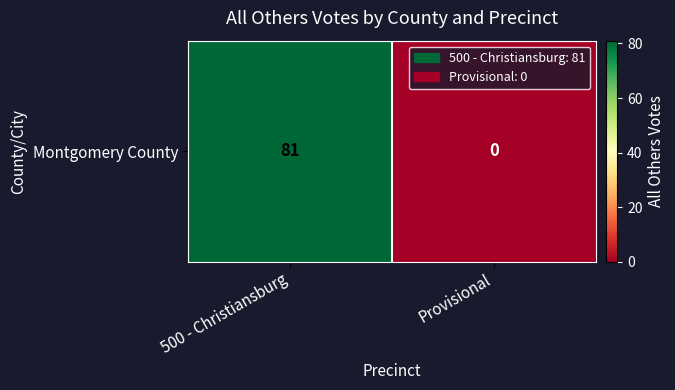

Which has a higher value, Provisional or 500 - Christiansburg?

500 - Christiansburg